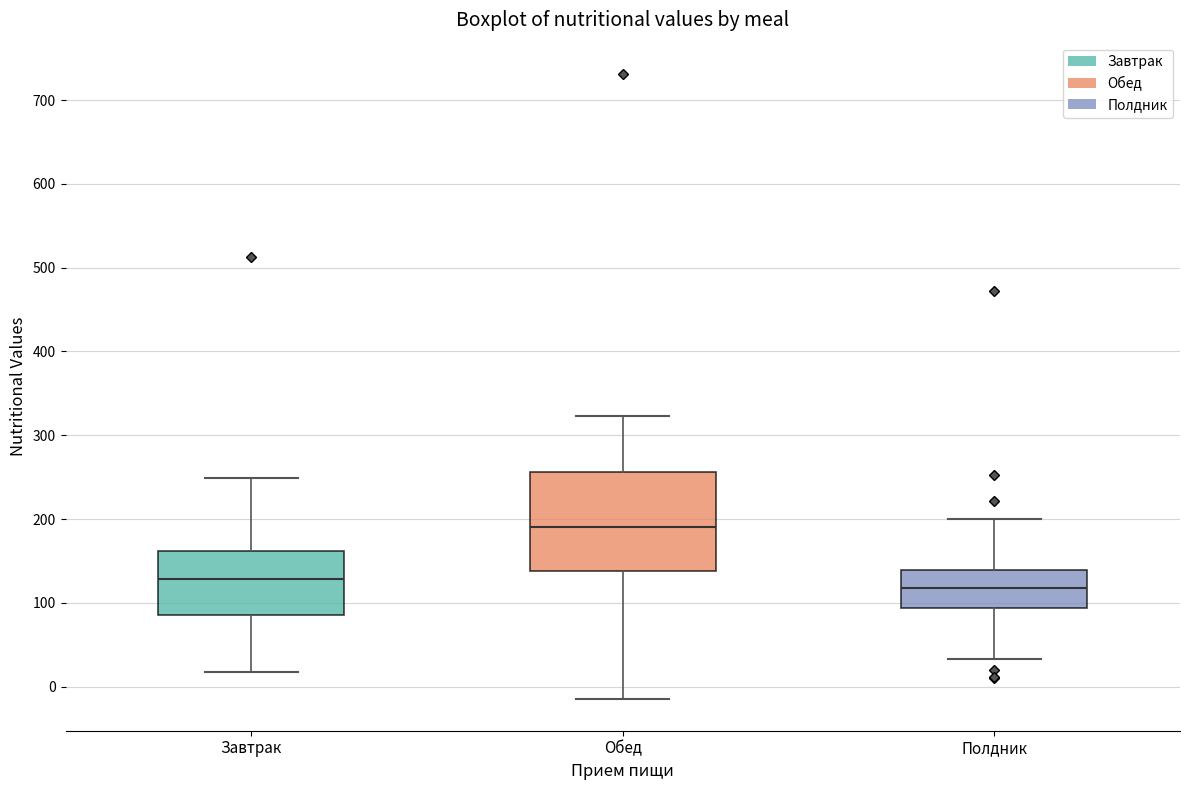

Where is the upper edge of the box for Полдник on the y-axis? The values are not printed on the chart, so give them approximately, as read against the axis.

140